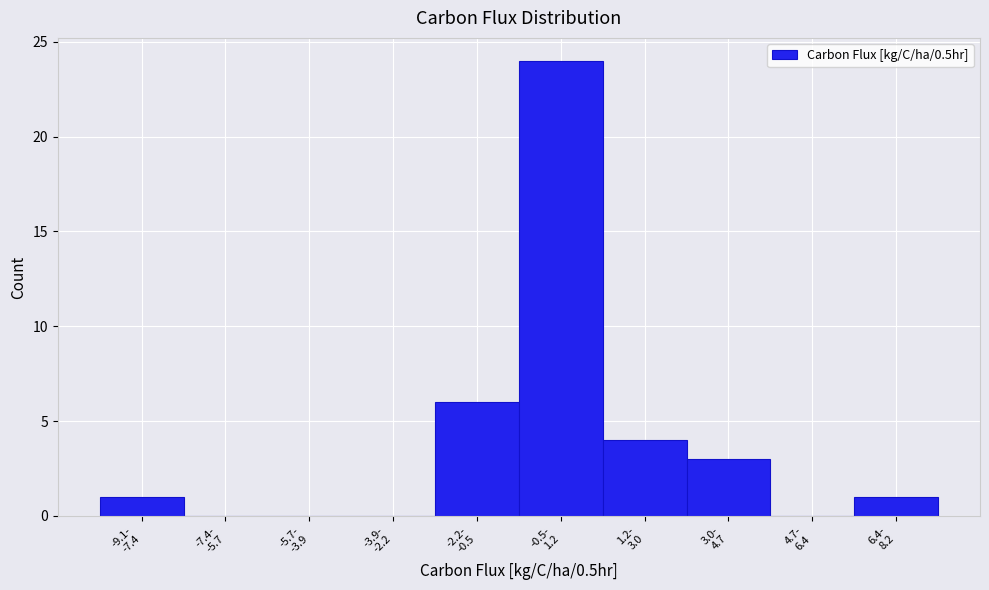

What is the greatest value displayed?

24